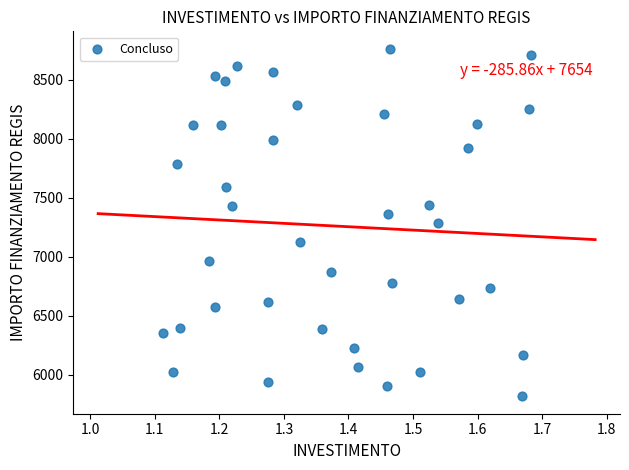

What is the range of X values (max minus min)?

0.6